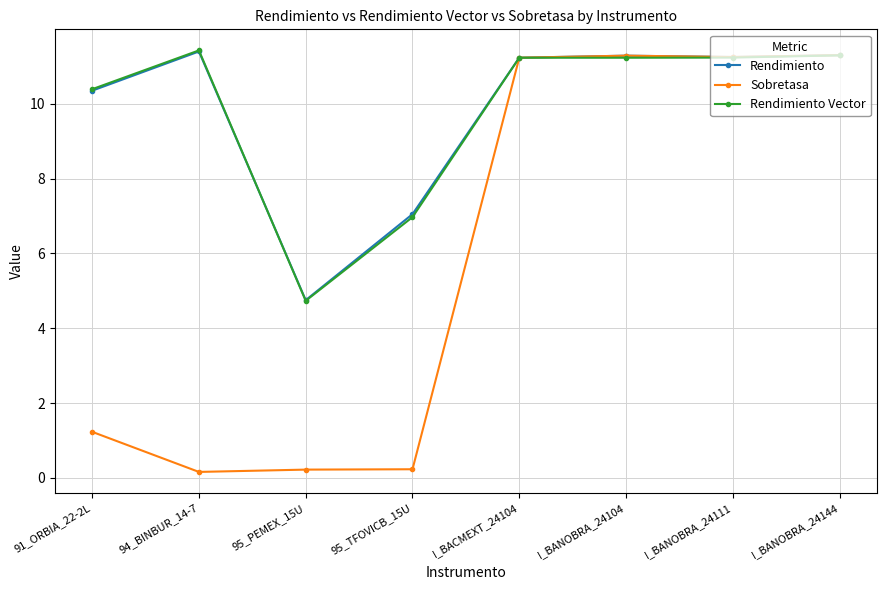

The Rendimiento series shows 11.3 at I_BANOBRA_24144. True or false?

True